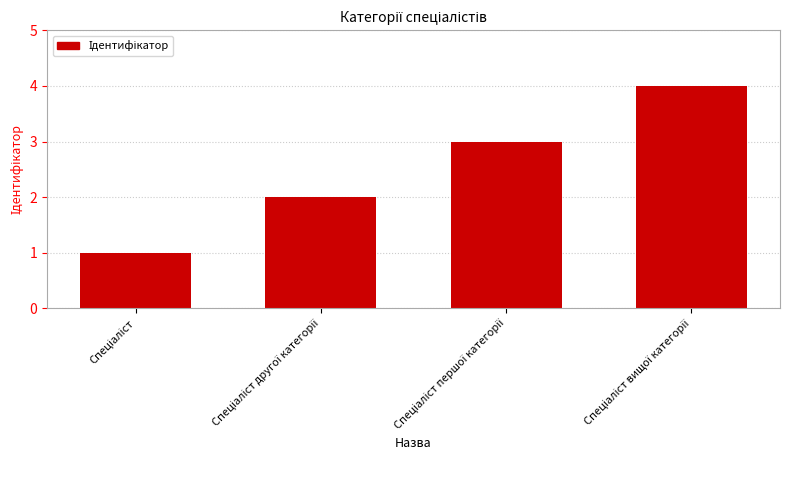

How many bars are there in total?

4